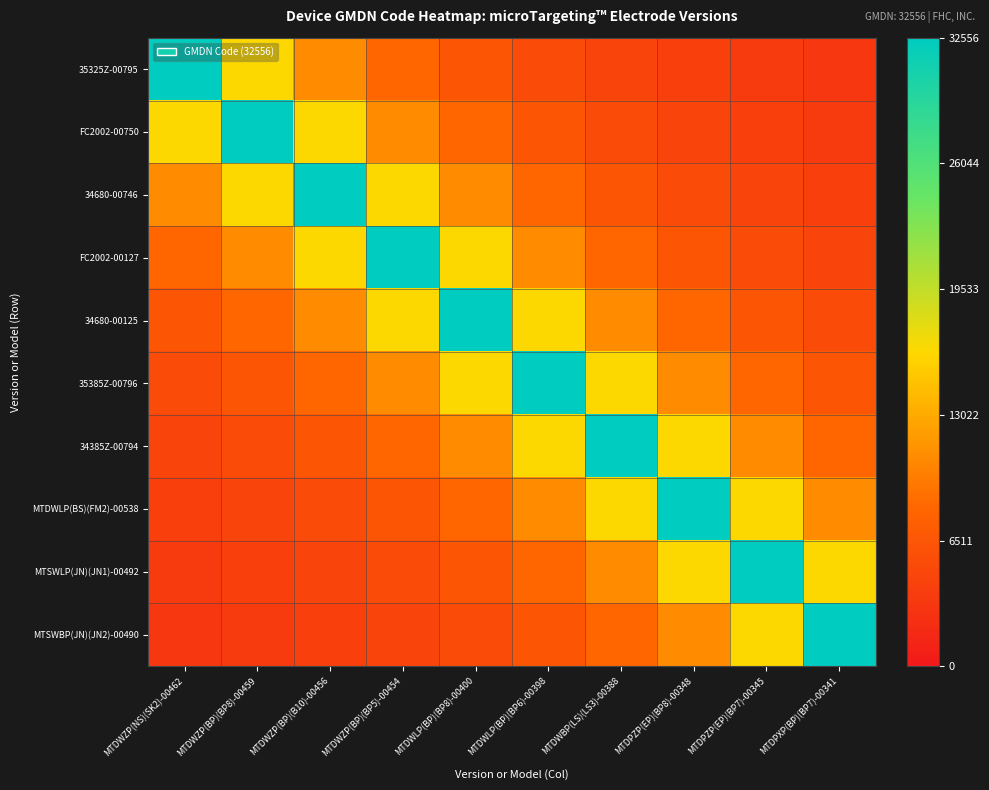

How many data points does each series have?

10